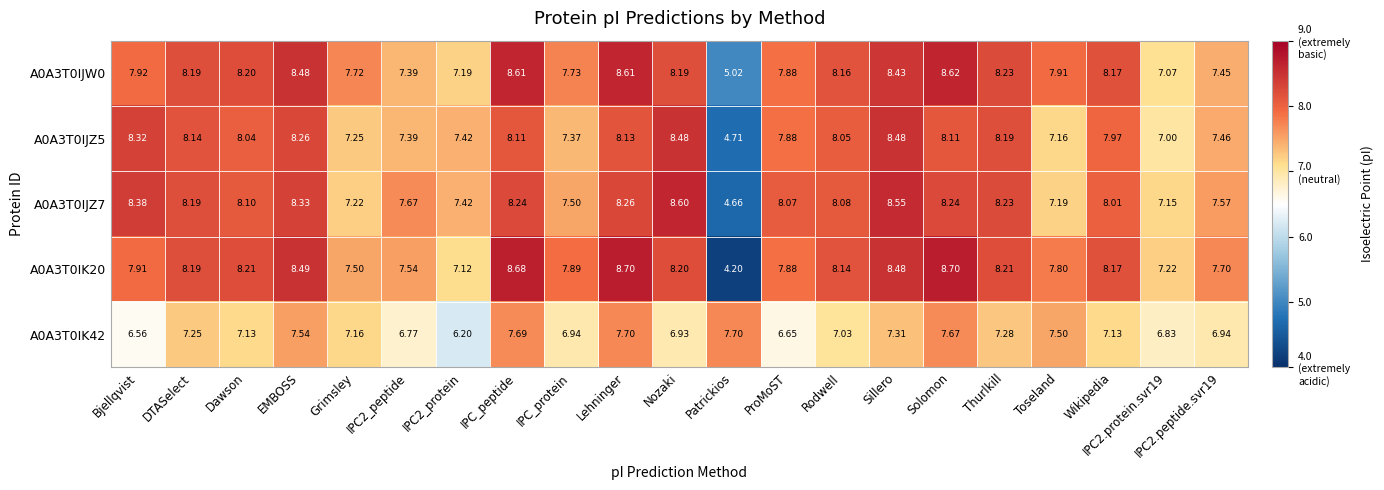

Which category has the lowest value across all series?

Patrickios